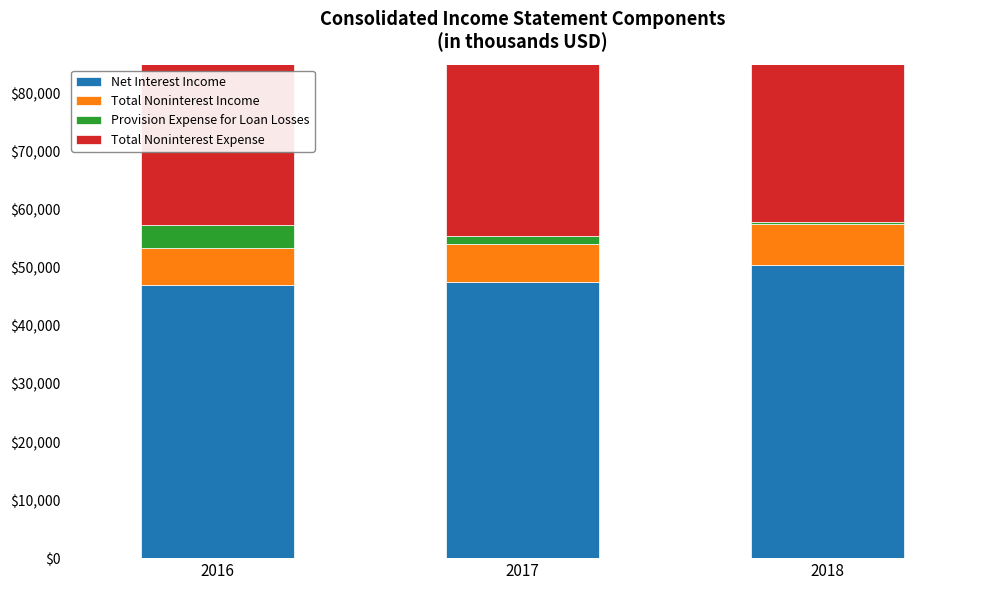

Which series has the largest total across all categories?

Net Interest Income